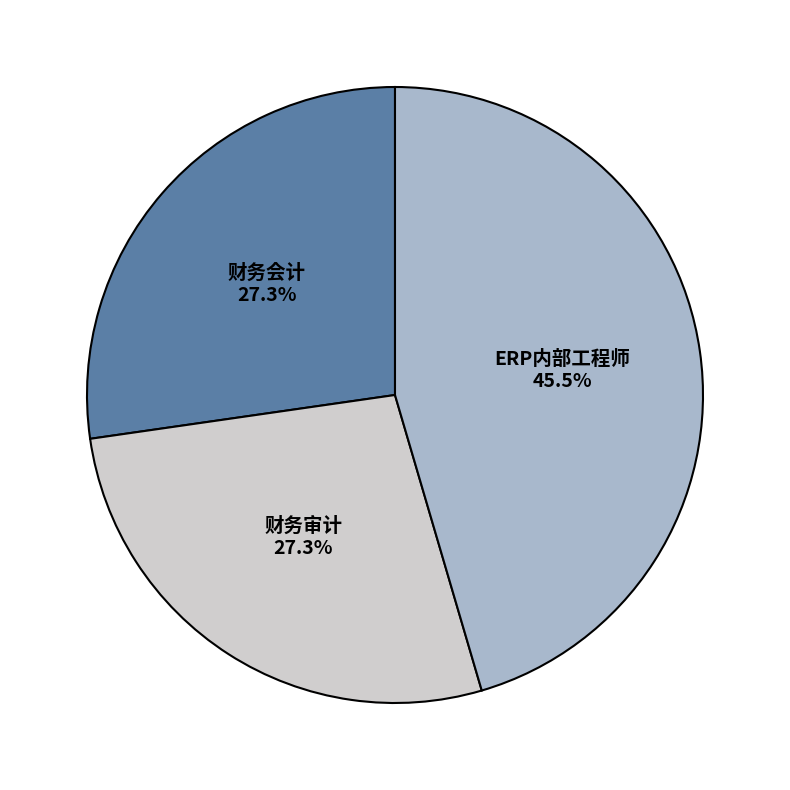

Is there any slice that represents more than half of the pie?

No